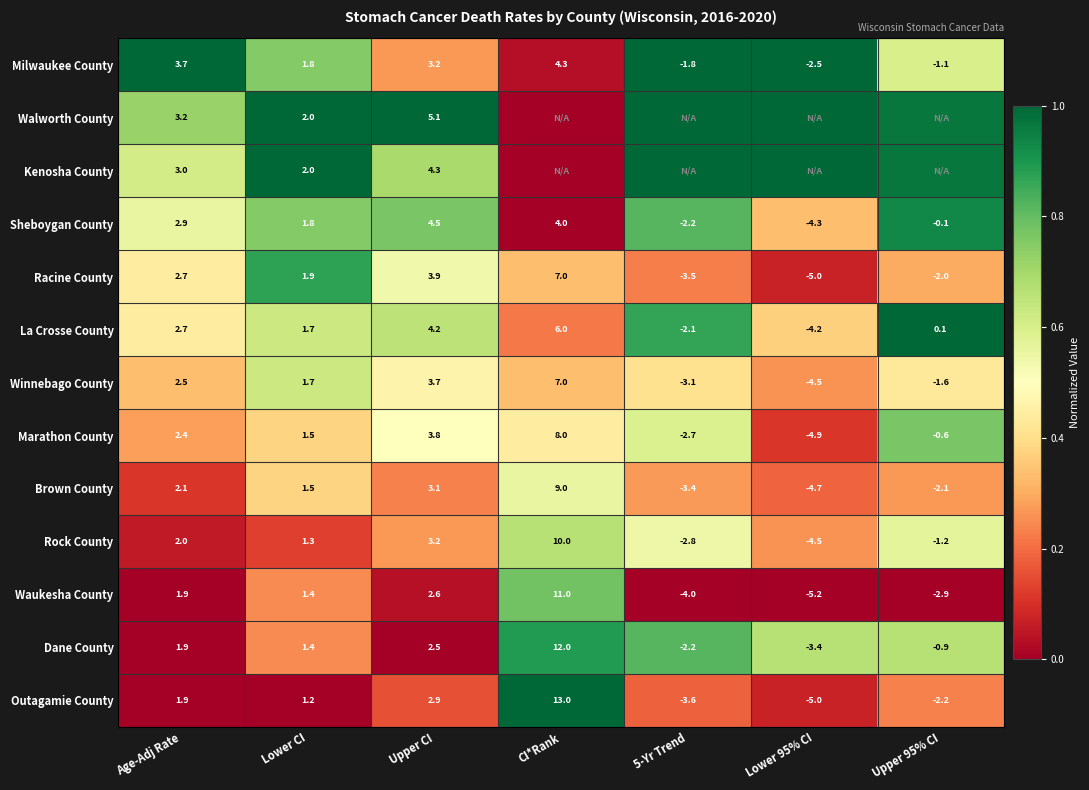

Between Age-Adj Rate and Lower CI, which series saw the biggest shift?

Milwaukee County